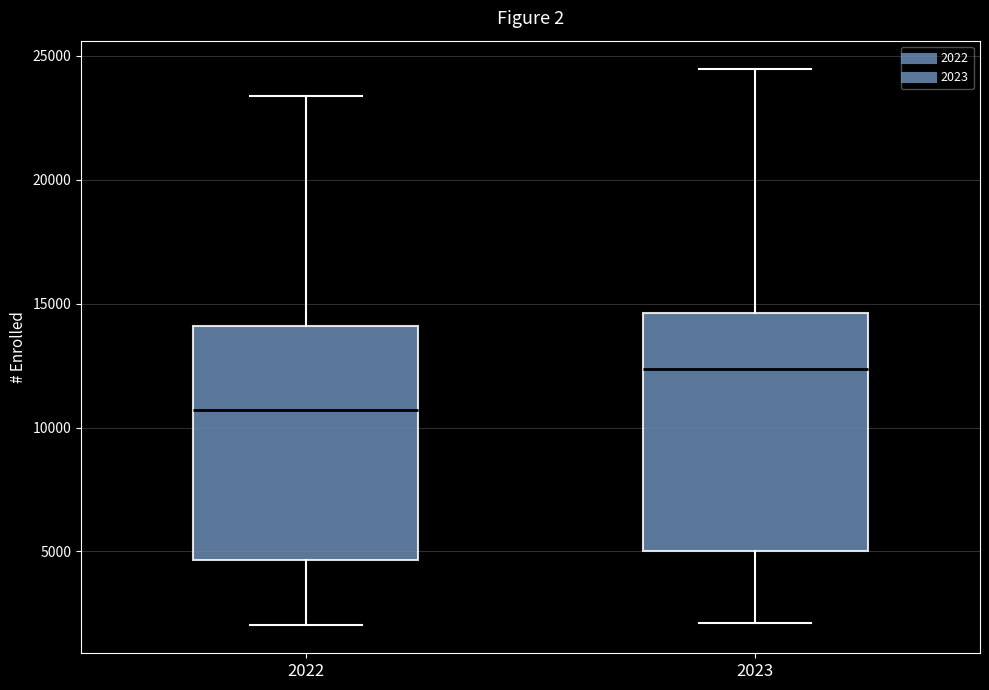

Where does the lower whisker of the box at x = 2023 end on the y-axis? The values are not printed on the chart, so give them approximately, as read against the axis.

2000